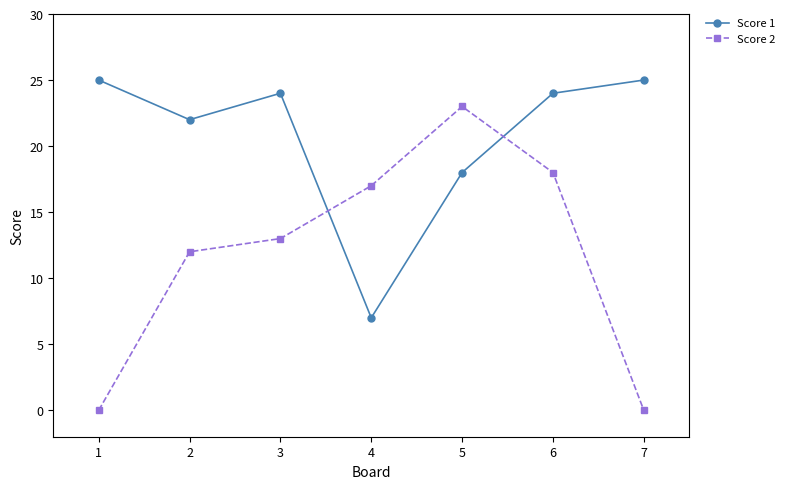

What is the spread (max minus min) of values at 2?

10